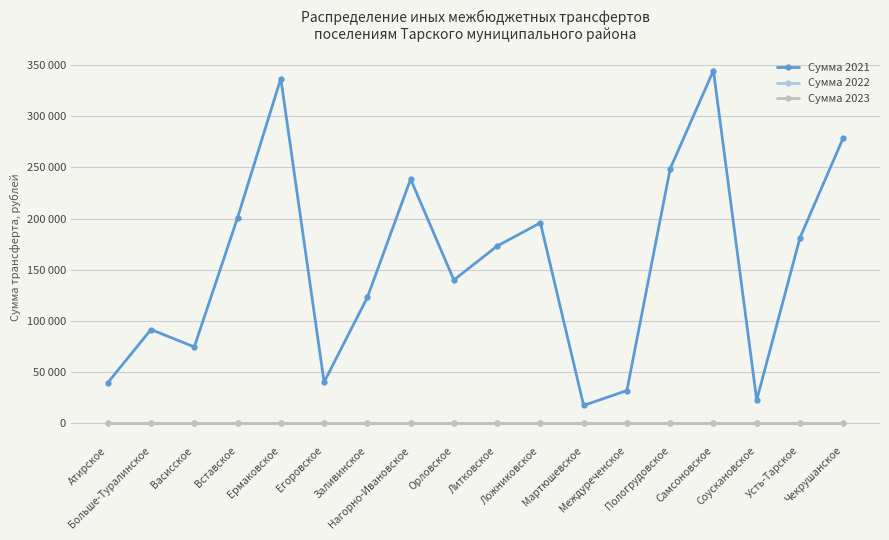

Does the chart have visible grid lines?

Yes